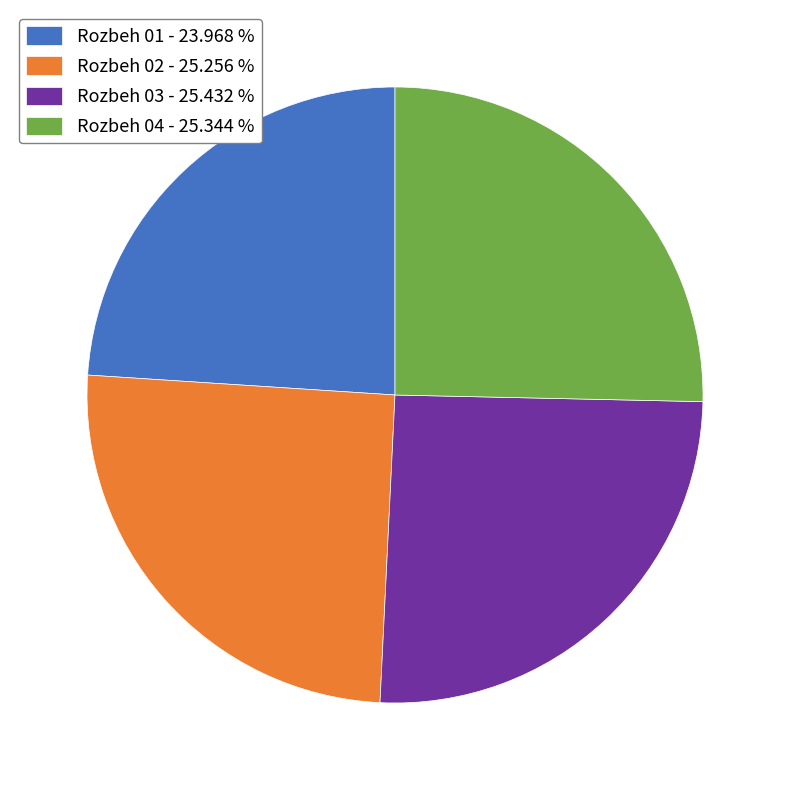

What is the ratio of the value at Rozbeh 02 - 25.256 % to the value at Rozbeh 04 - 25.344 %?

1.0